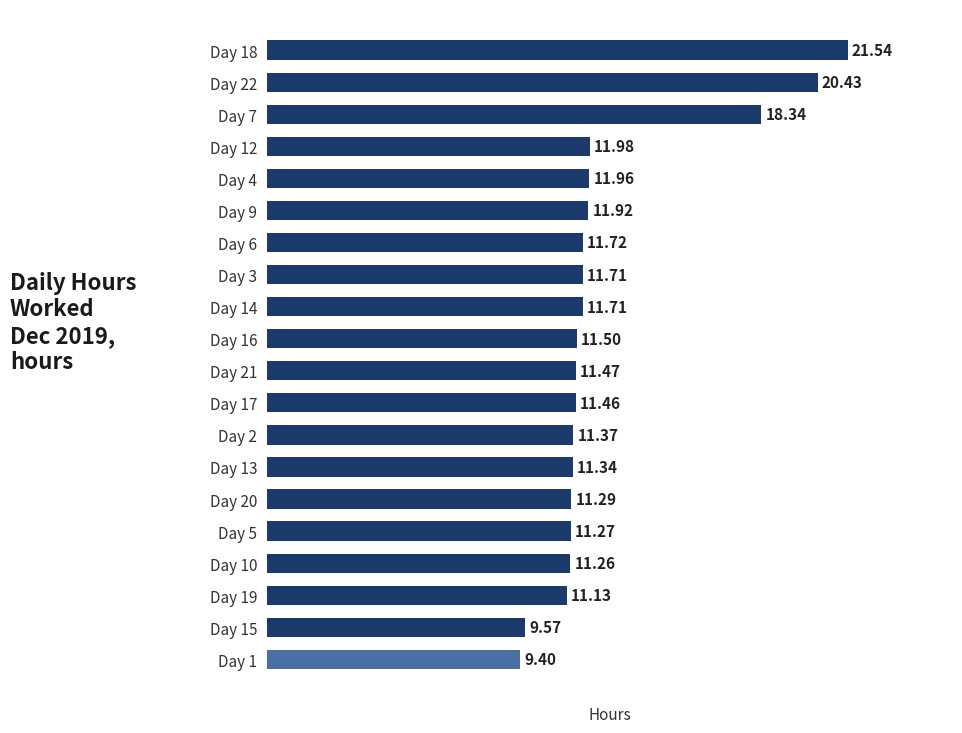

Approximately how many times larger is the value at Day 19 compared to Day 3?

1.0